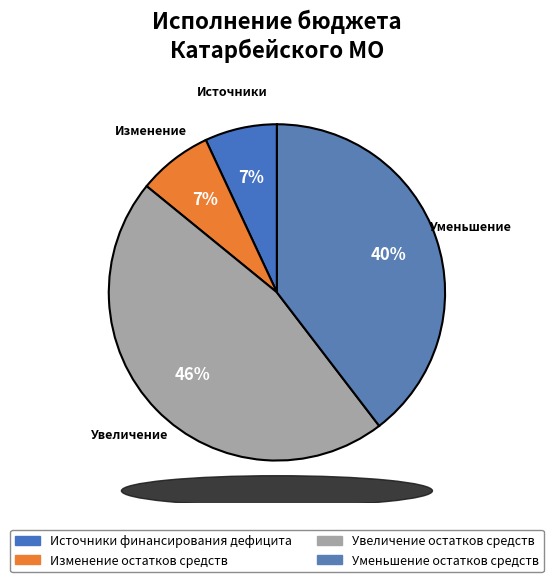

Rank the categories by value from lowest to highest.

Источники финансирования дефицита, Изменение остатков средств, Уменьшение остатков средств, Увеличение остатков средств